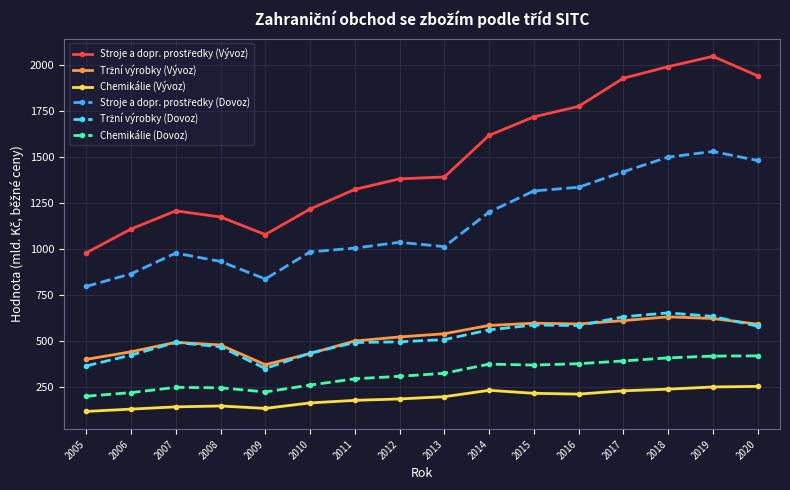

What is the value of the Chemikálie (Dovoz) point at the 10th from the left?

375.4